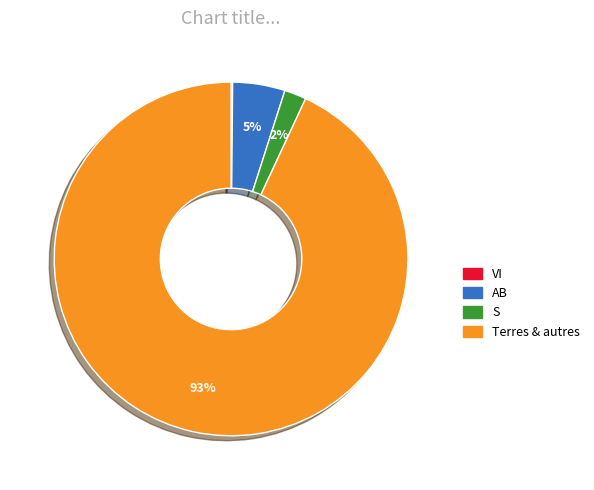

Is there a majority slice in this chart?

Yes